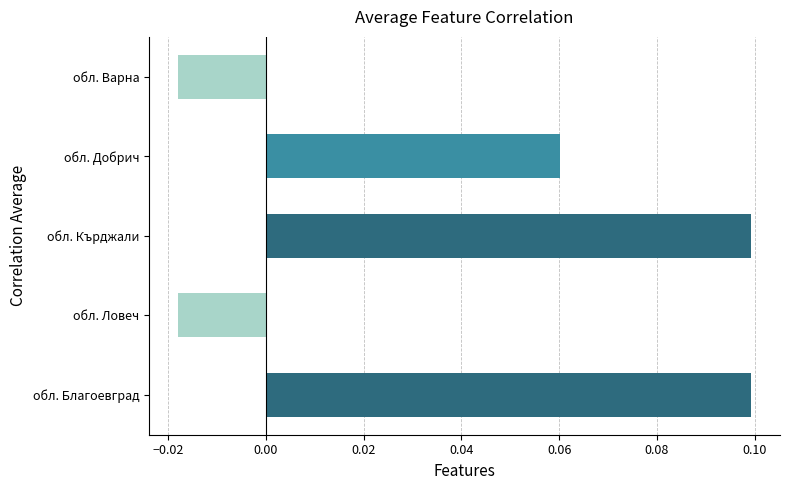

Is it true that the value at обл. Кърджали is 0.1?

True